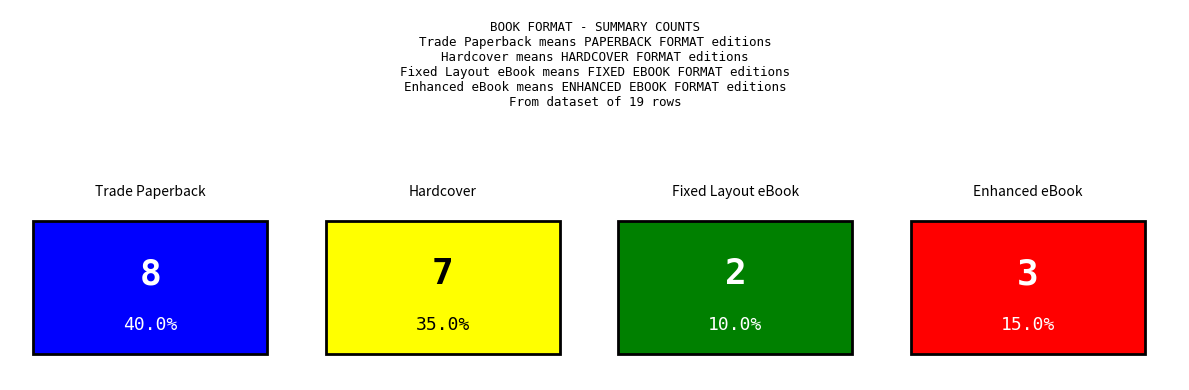

Reading left to right, what are all the values shown in this chart?

Trade Paperback=8	Hardcover=7	Fixed Layout eBook=2	Enhanced eBook=3